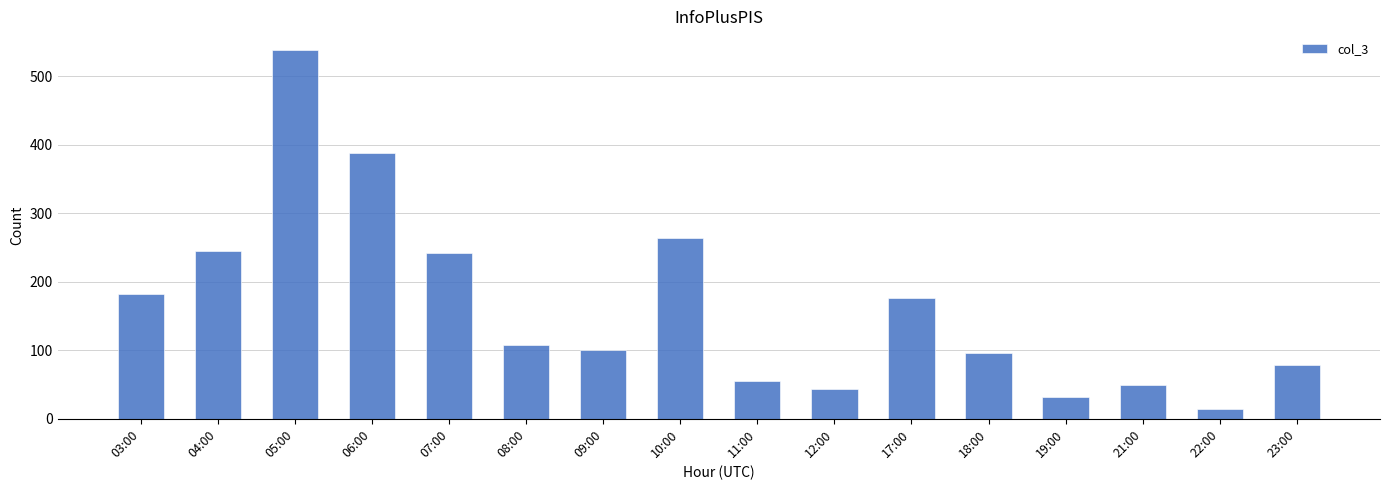

Count the number of data series in this chart.

1